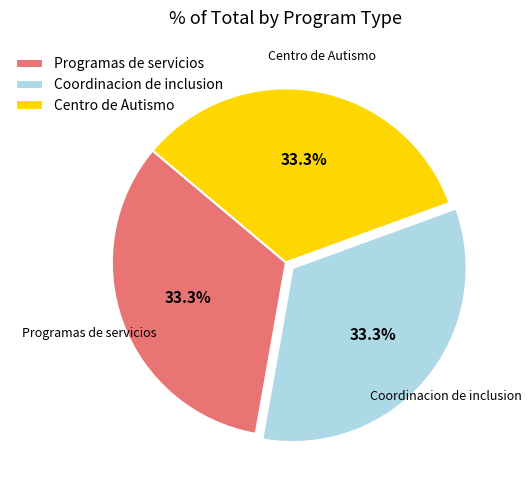

Is Coordinacion de inclusion the majority of the pie?

No